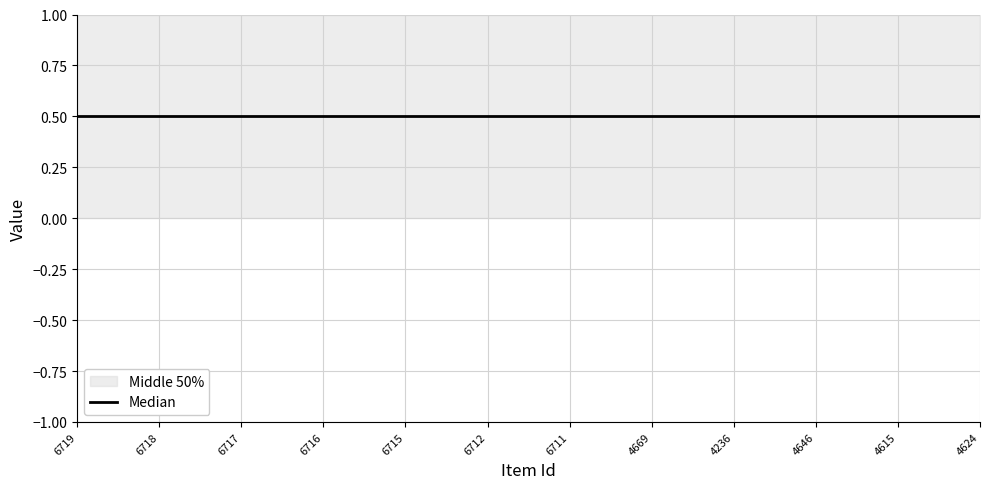

What is the total value across all series at 6715?

1